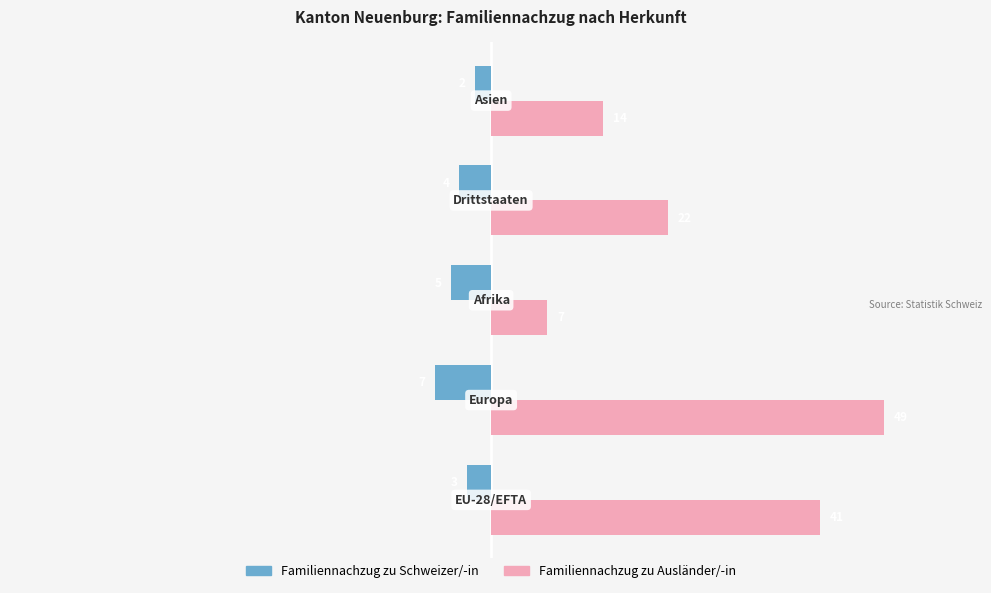

Count the Familiennachzug zu Ausländer/-in values in the range 14 to 41.

3